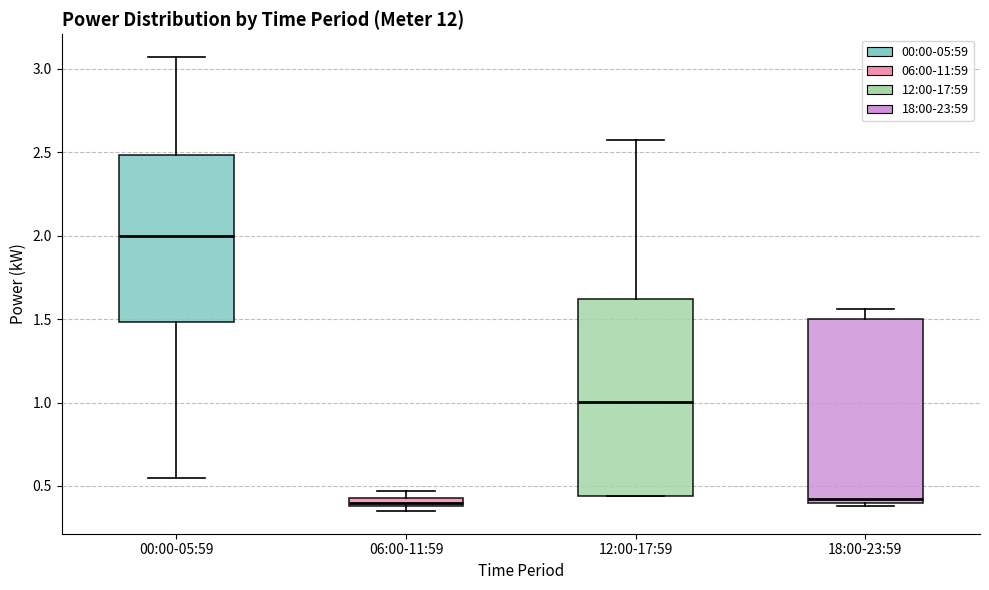

Where does the median line of the box for 18:00-23:59 sit on the y-axis? The values are not printed on the chart, so give them approximately, as read against the axis.

0.45